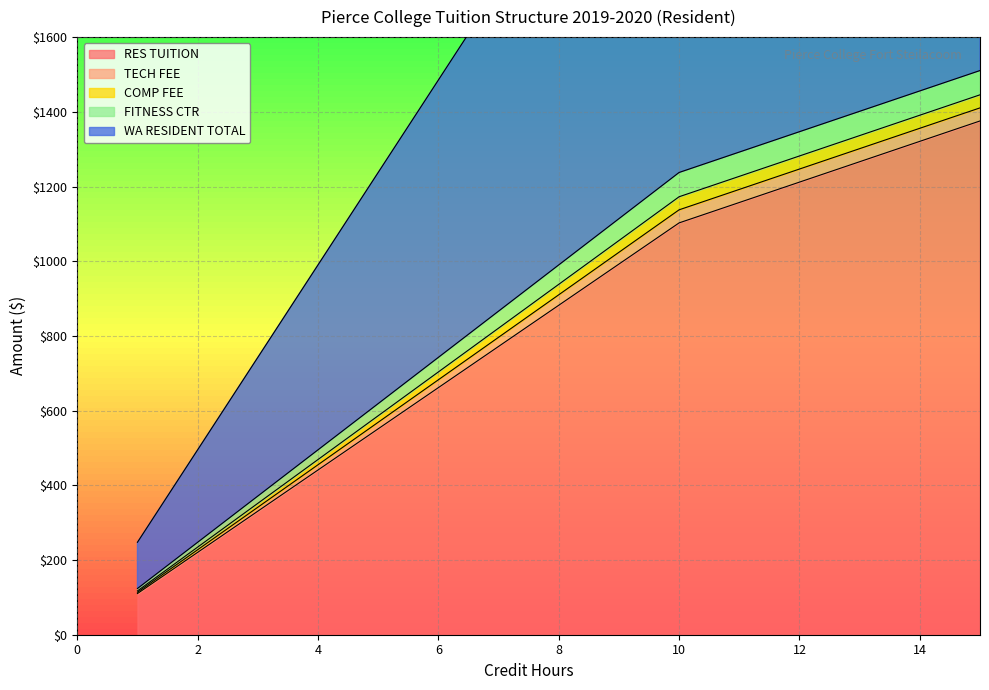

What is the greatest value displayed?

3021.0